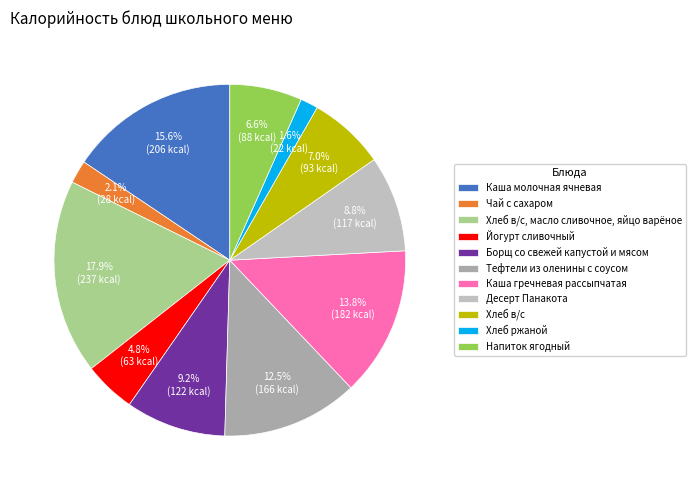

Which slice is the largest?

Хлеб в/с, масло сливочное, яйцо варёное